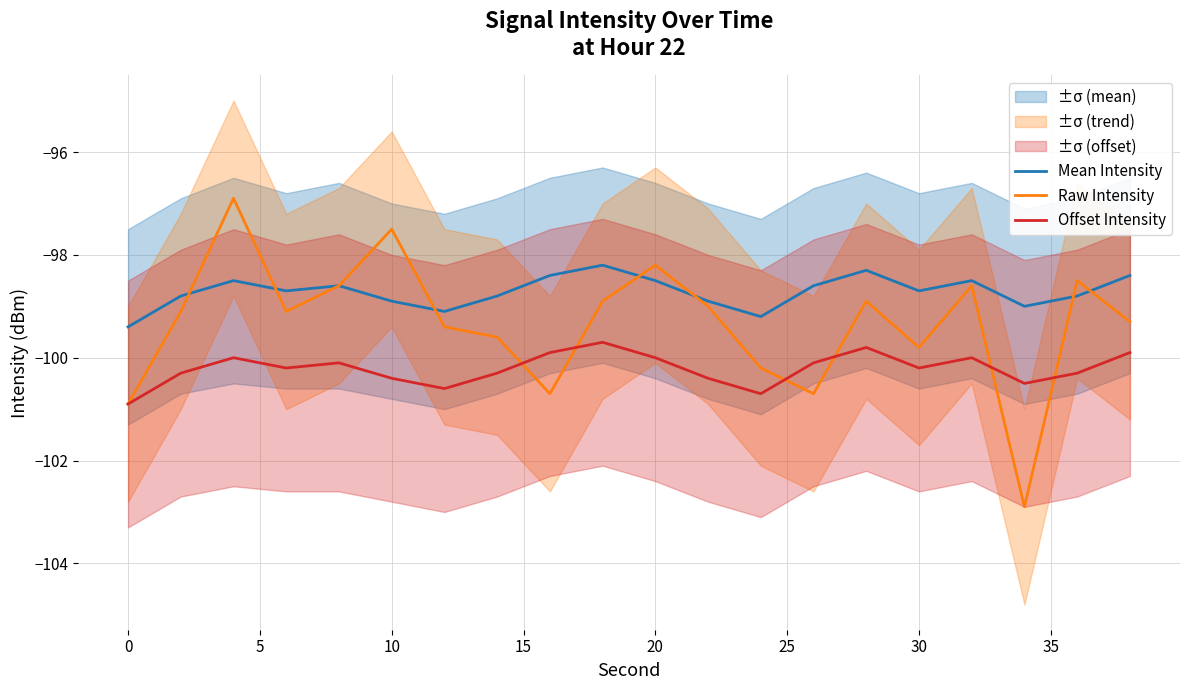

Which category has the lowest value in the Mean Intensity series?

0